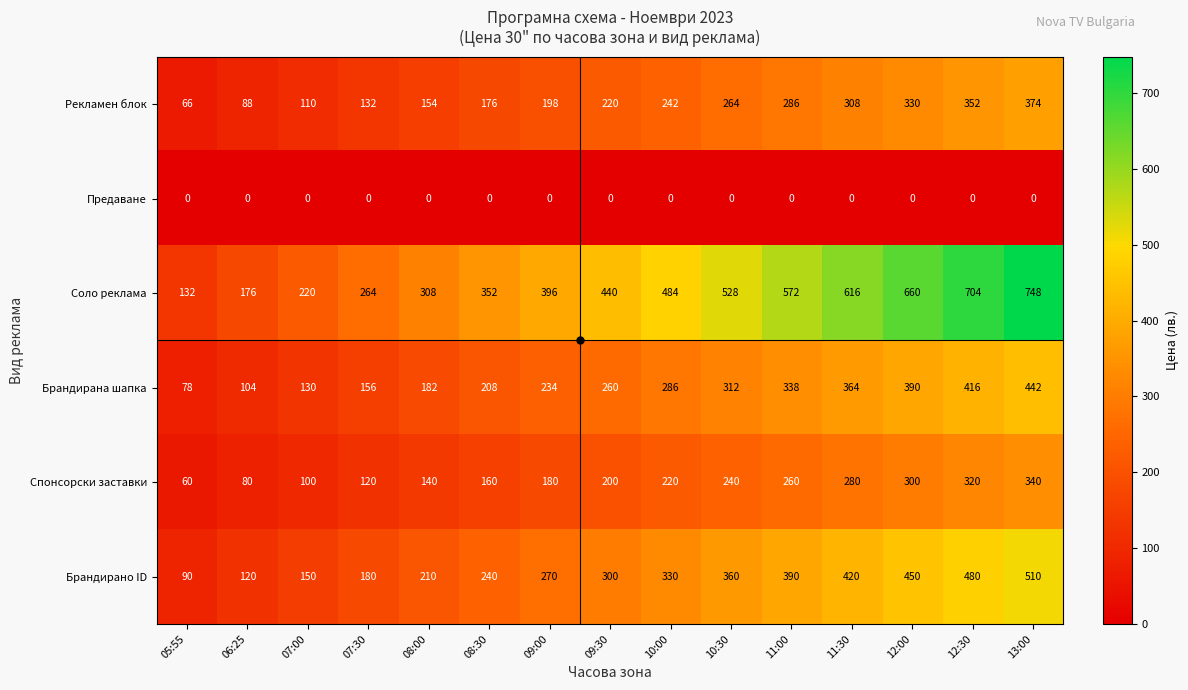

How many data points does each series have?

15